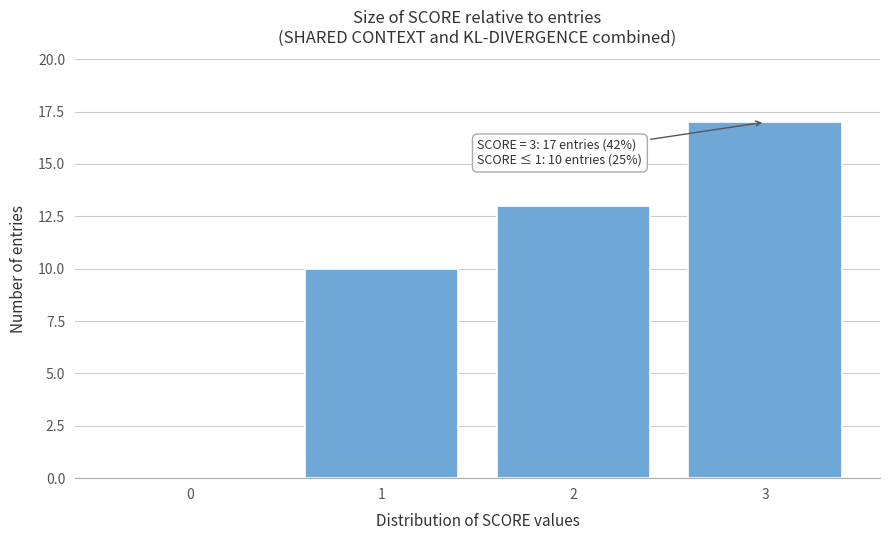

Reading left to right, extract all data points from this chart.

0=0	1=10	2=13	3=17